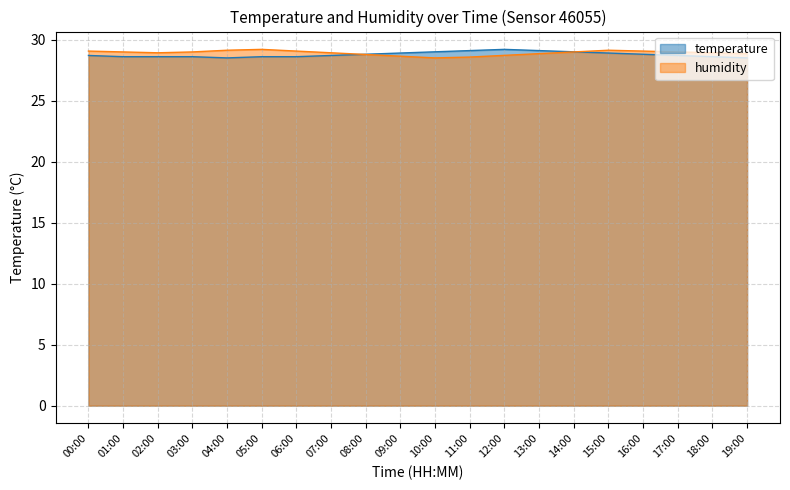

Which series has the largest range (max minus min)?

temperature